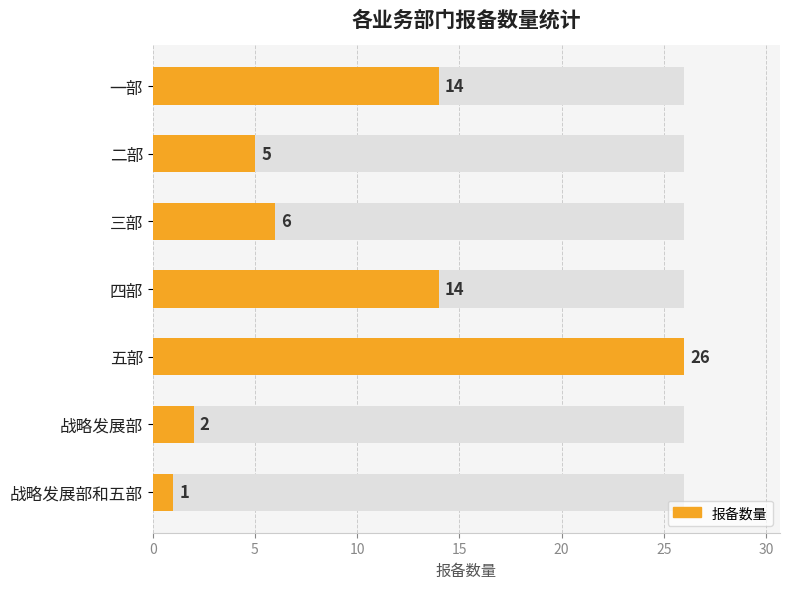

What is the average value?

10